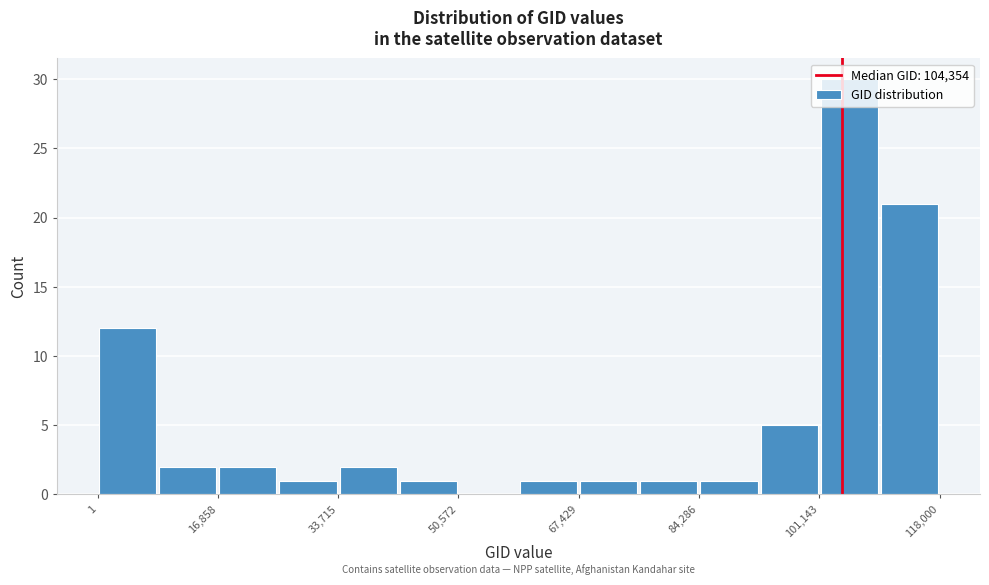

Reading left to right, list every bar in this chart as the range it spans on the x-axis followed by its height. Neither the bar edges nor the heights are printed on the chart, so give them approximately, as read against the axes.

0 to 8000: 12
8000 to 16000: 2
16000 to 26000: 2
26000 to 34000: 1
34000 to 42000: 2
42000 to 50000: 1
50000 to 60000: 0
60000 to 68000: 1
68000 to 76000: 1
76000 to 84000: 1
84000 to 92000: 1
92000 to 102000: 5
102000 to 110000: 30
110000 to 118000: 21